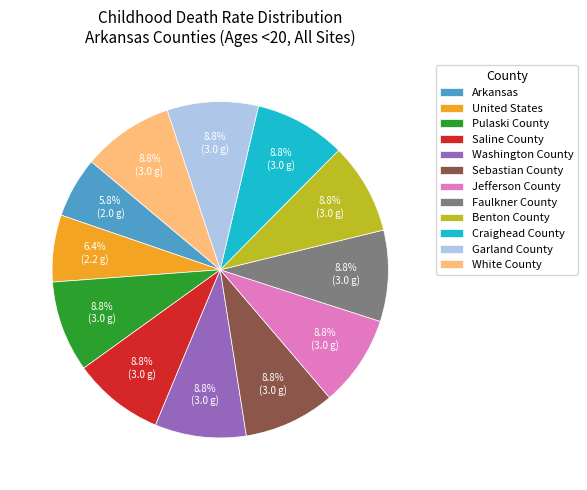

To the nearest percent, what is the difference between the largest and smallest slice percentages?

3%